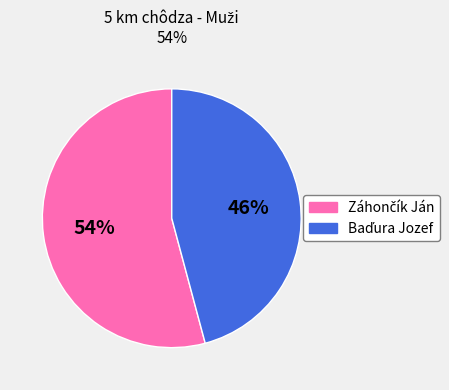

To the nearest percent, what is the average slice percentage?

50%